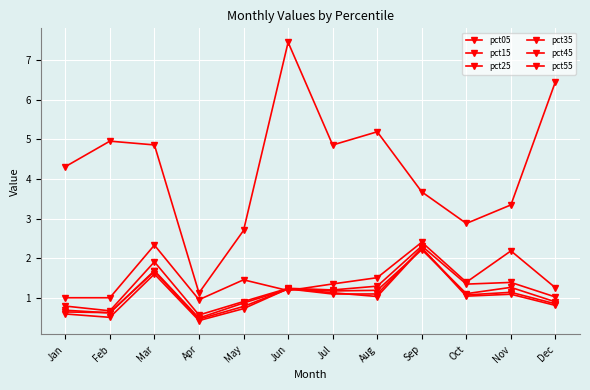

In pct35, how many points are higher than both neighbors (excluding endpoints)?

4